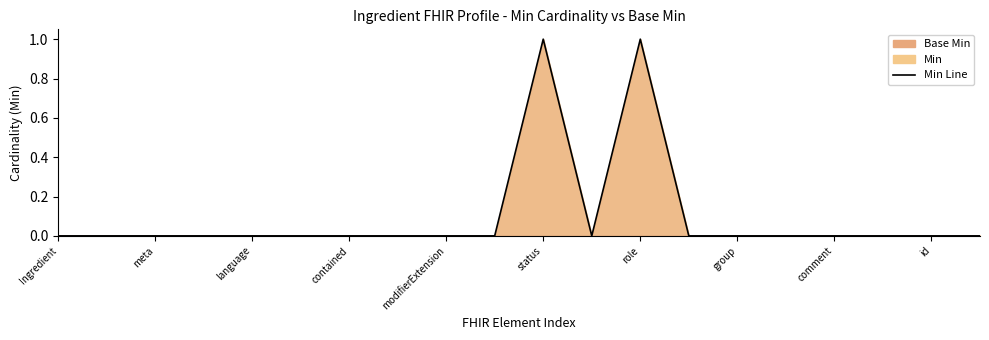

True or false: the data has more than 1 interior local peaks.

True